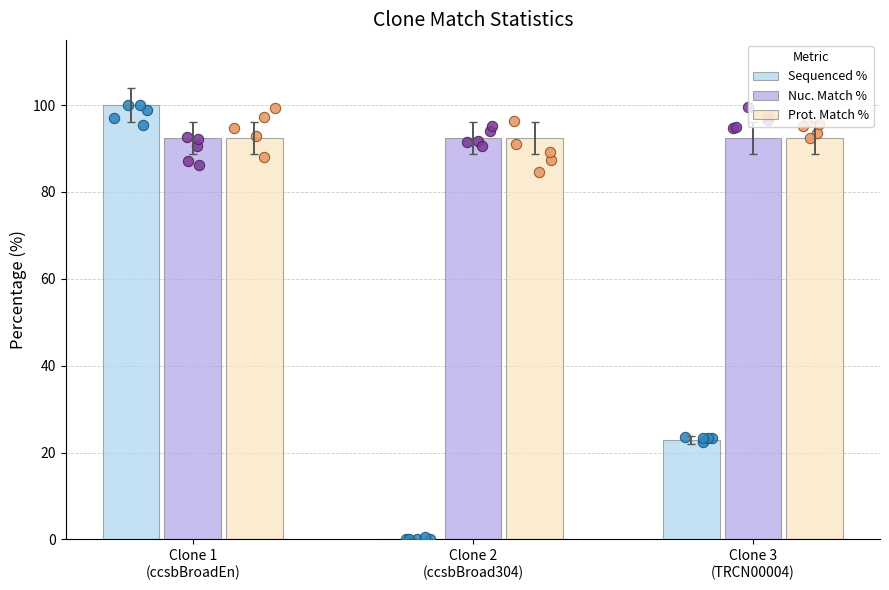

At which category is the sum across all series the highest?

Clone 1
(ccsbBroadEn)